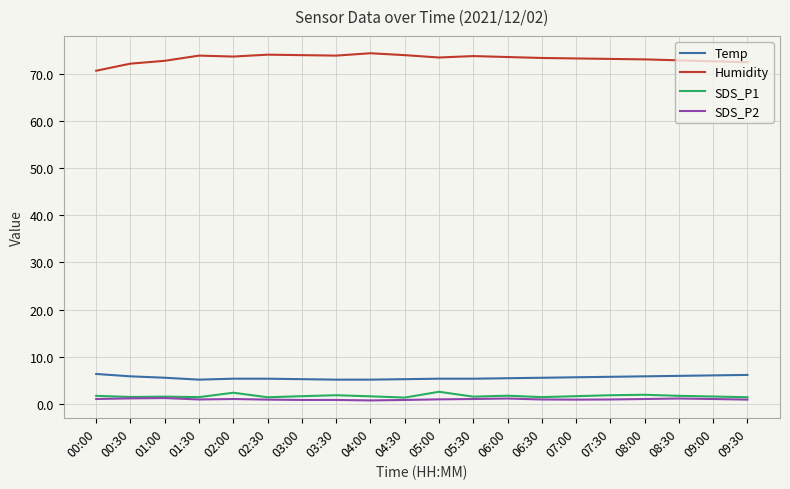

How many lines are shown in the chart?

4